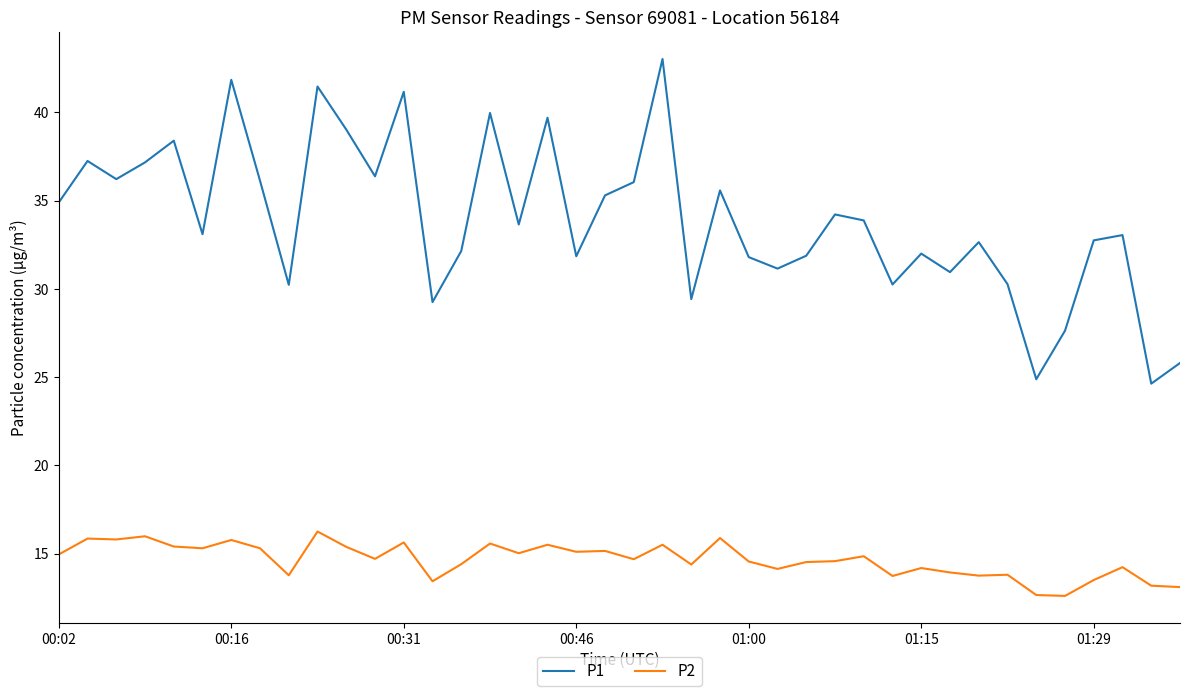

Rank the series by their maximum value, from highest to lowest.

P1, P2